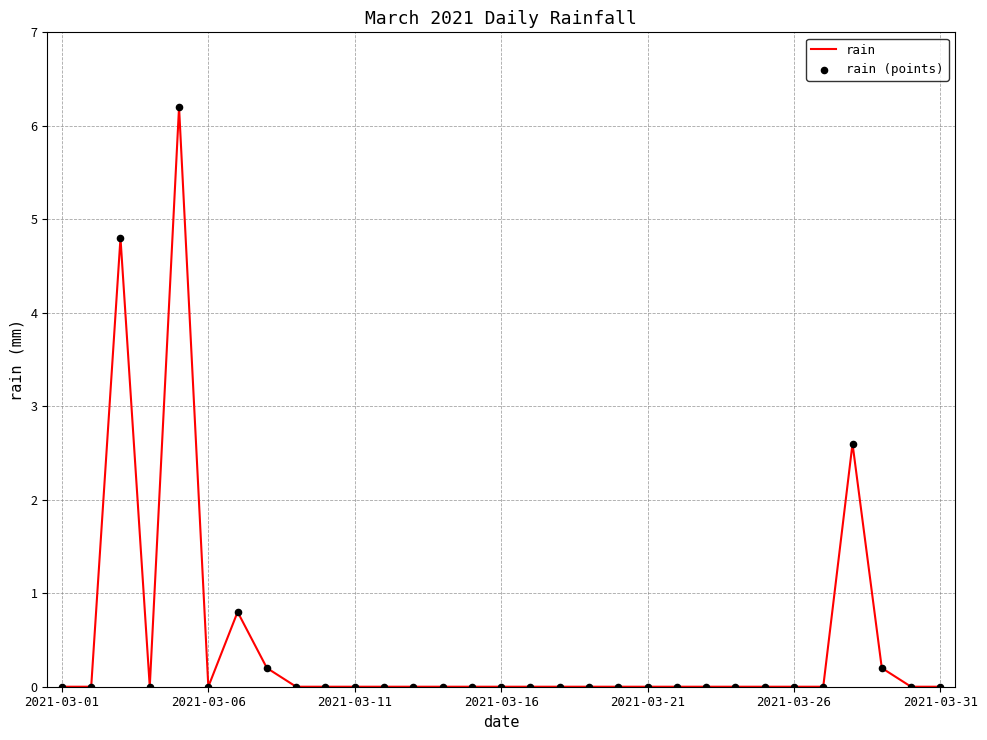

What is the maximum value shown in the chart?

6.2